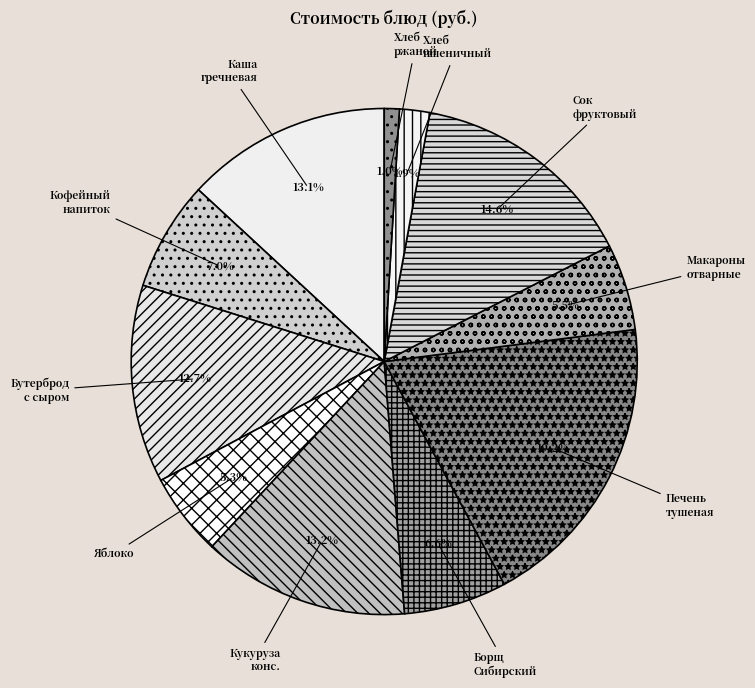

What percentage is NOT represented by Сок фруктовый?

85.4%